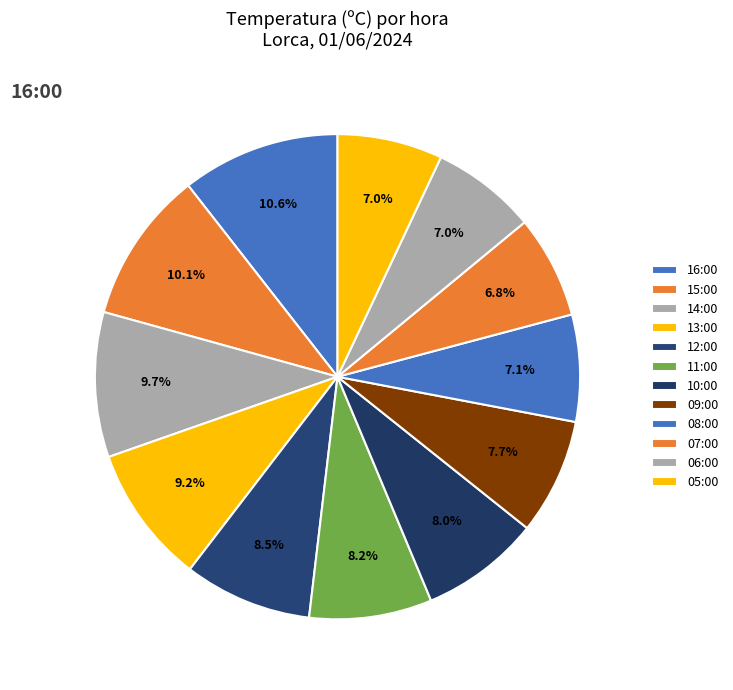

How many segments does this pie chart have?

12